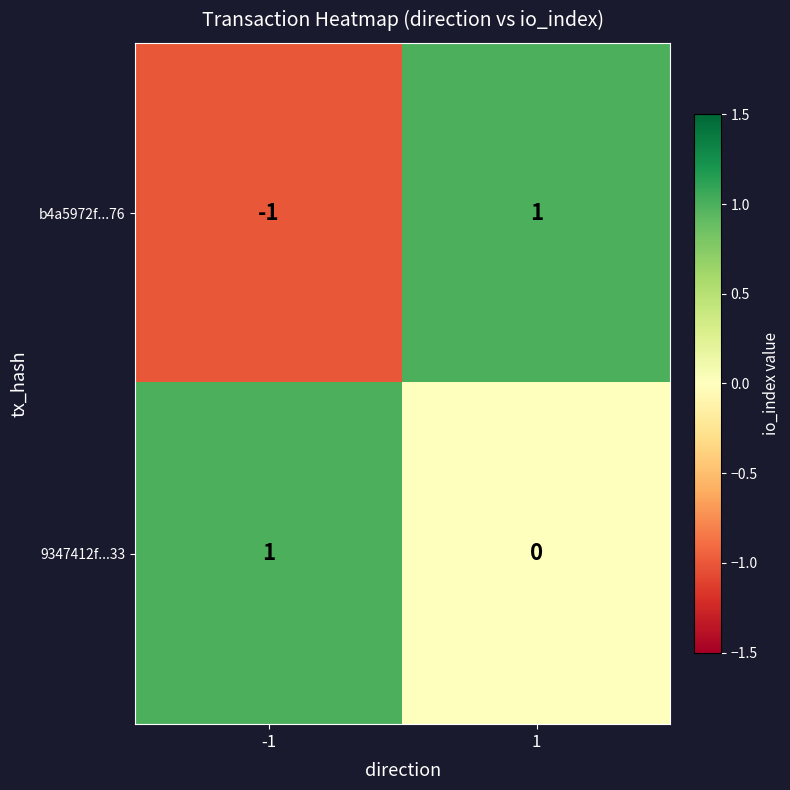

Is it true that 9347412f...33 equals 1 at -1?

True